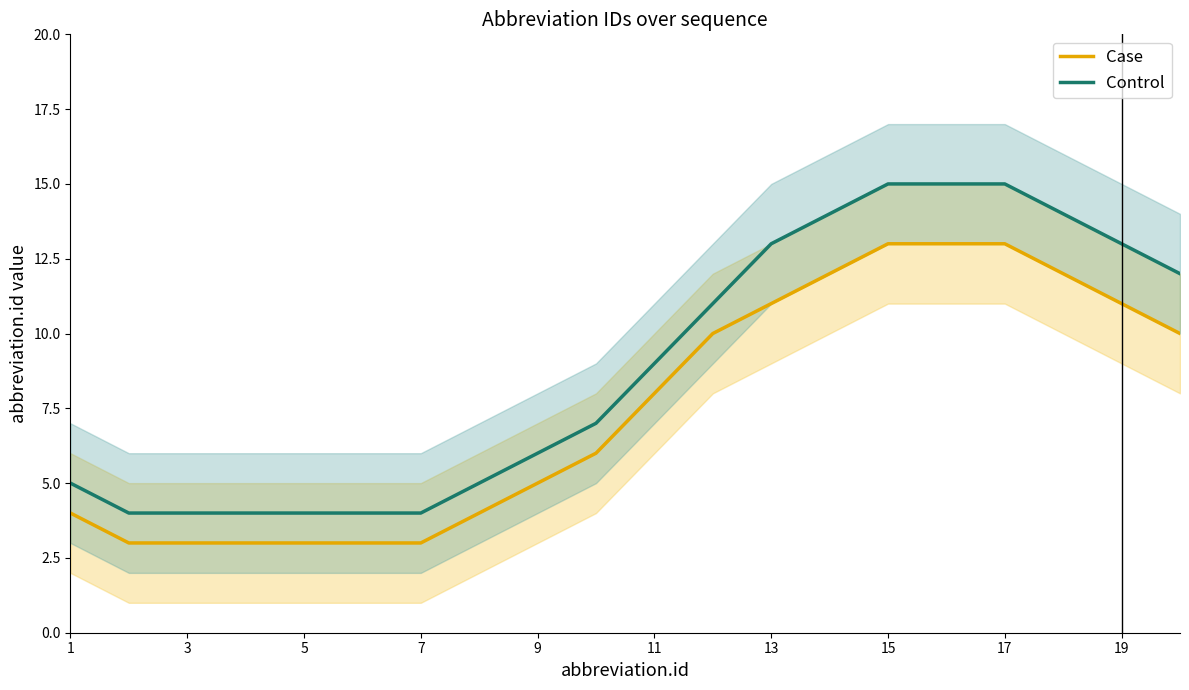

What is the average value of the Control series?

9